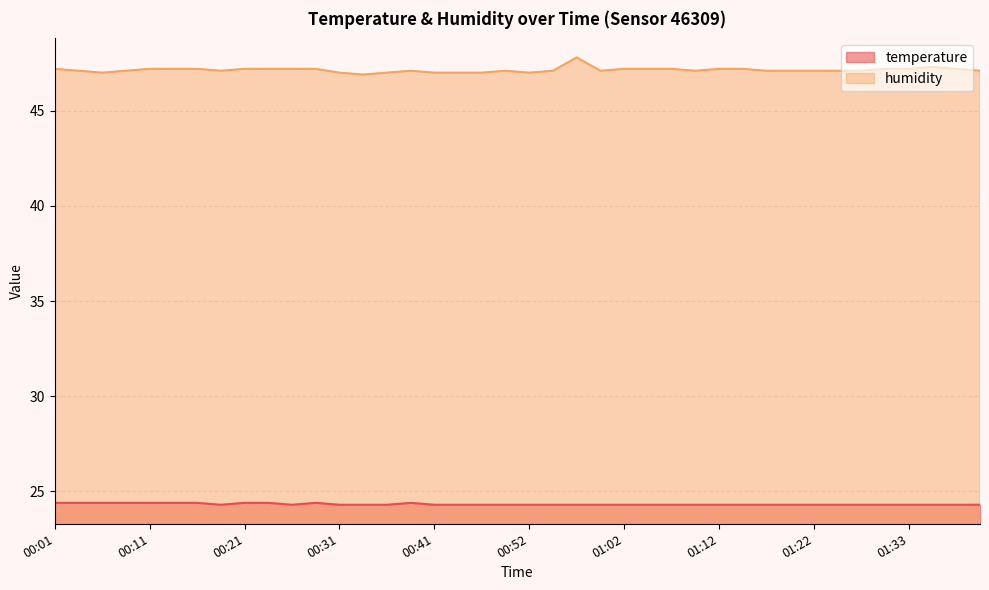

Which category has the lowest value in the humidity series?

00:34